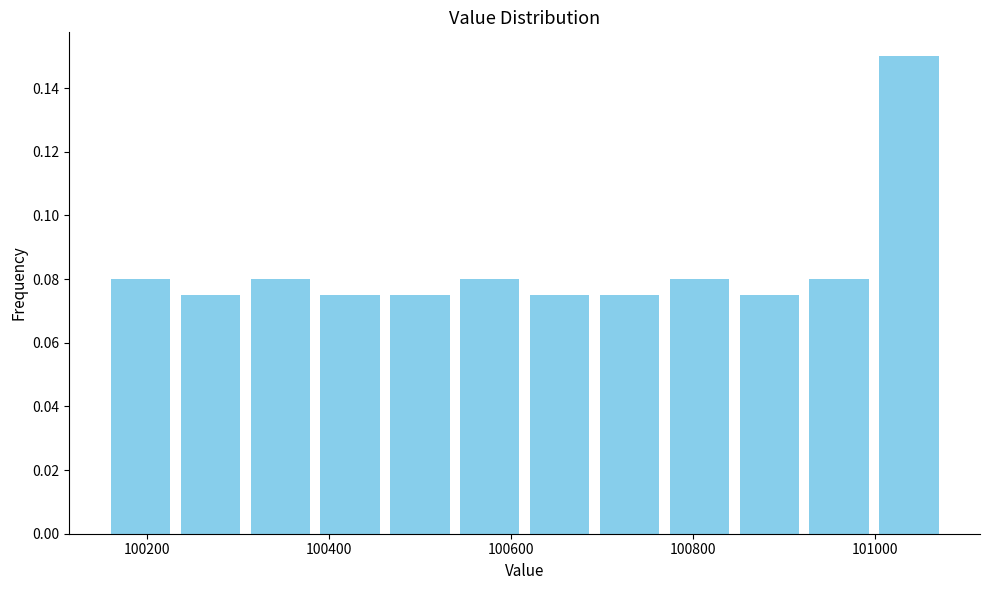

Read against the x-axis, roughly where is the centre of the tallest bar?

101040